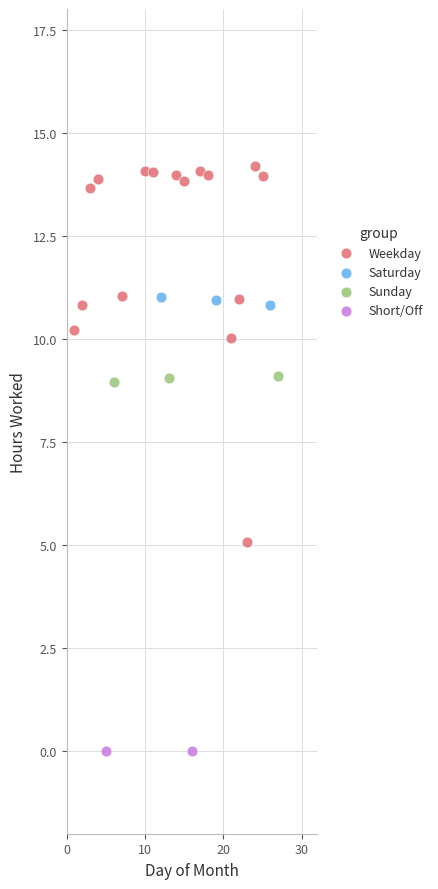

What are all the series names shown in the legend?

Weekday, Saturday, Sunday, Short/Off